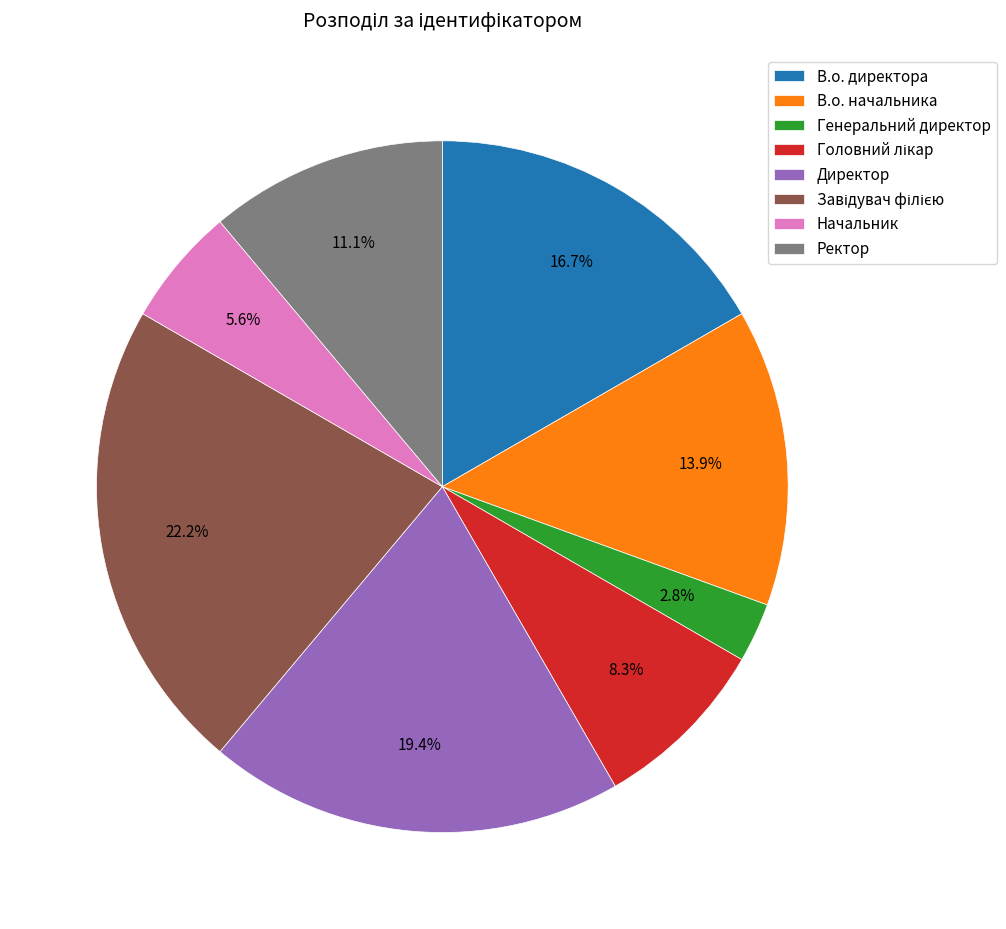

What is the total percentage of В.о. начальника and Генеральний директор?

16.7%